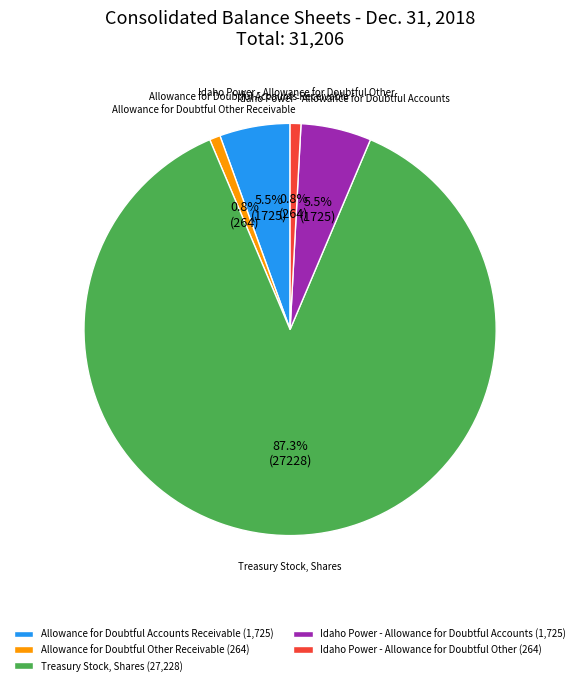

Between Idaho Power - Allowance for Doubtful Accounts (1,725) and Idaho Power - Allowance for Doubtful Other (264), which is larger?

Idaho Power - Allowance for Doubtful Accounts (1,725)